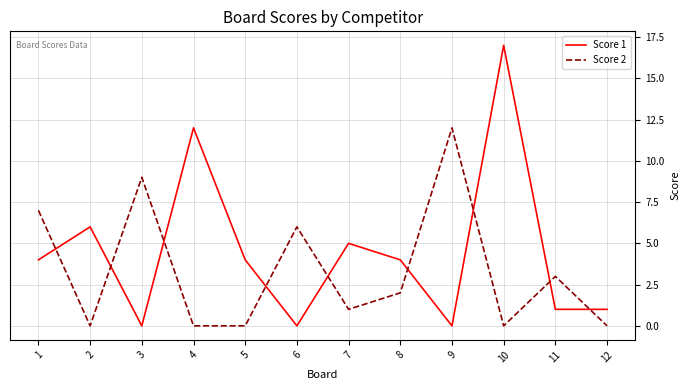

At which category does Score 1 reach its first local peak?

2